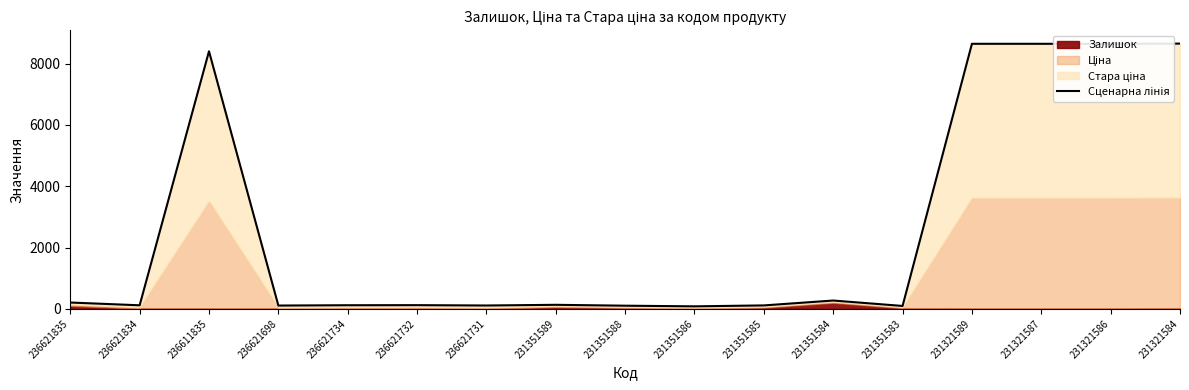

What is the change in value from 231351586 to 231321587?

+8566.2